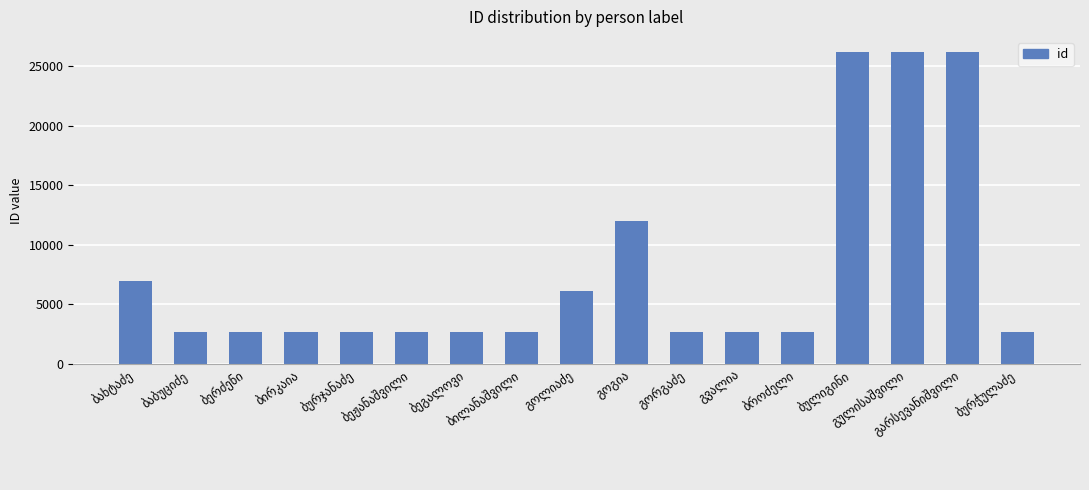

What is the difference between the maximum and second lowest values?

23455